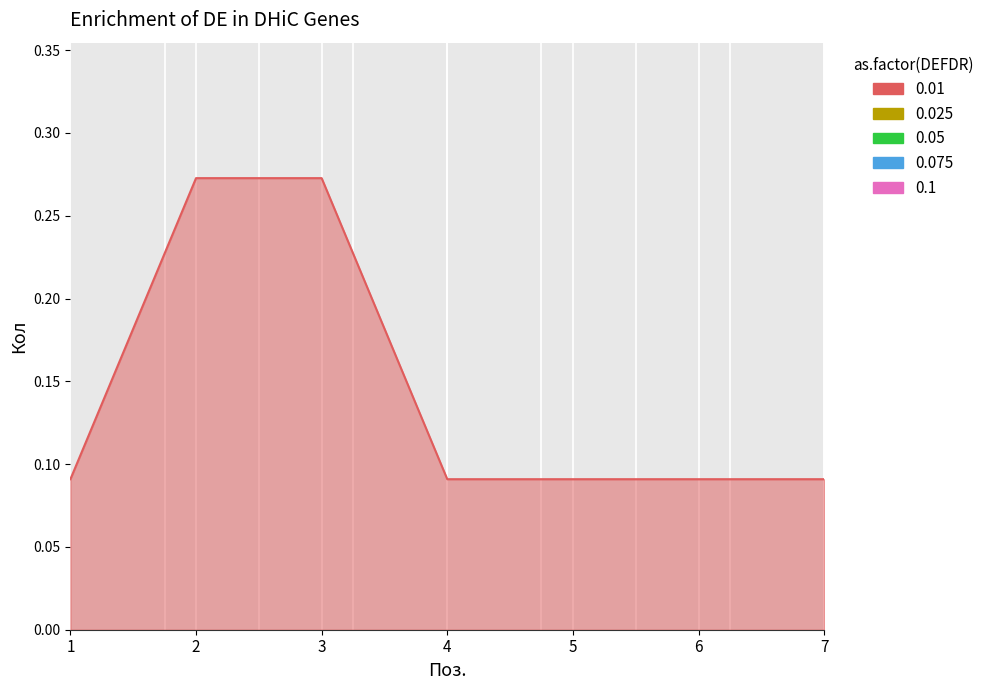

True or false: the data has more than 2 interior local peaks.

False